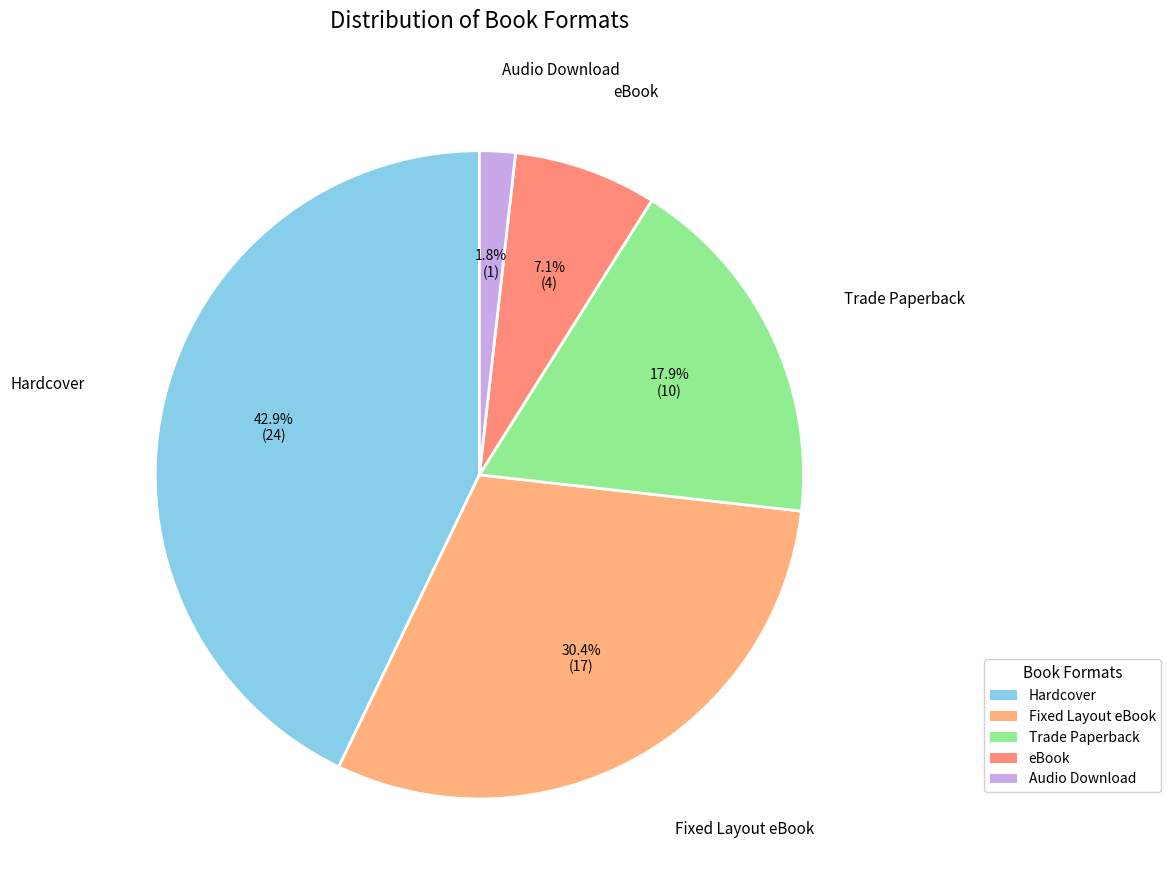

How many segments does this pie chart have?

5